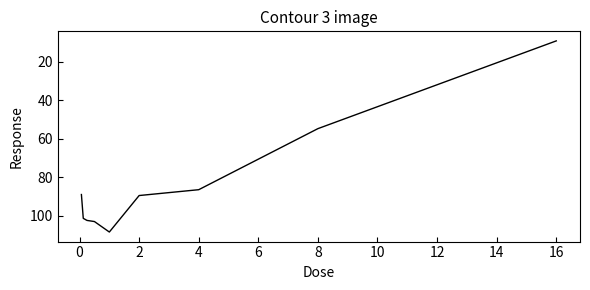

What is the average value?

82.8